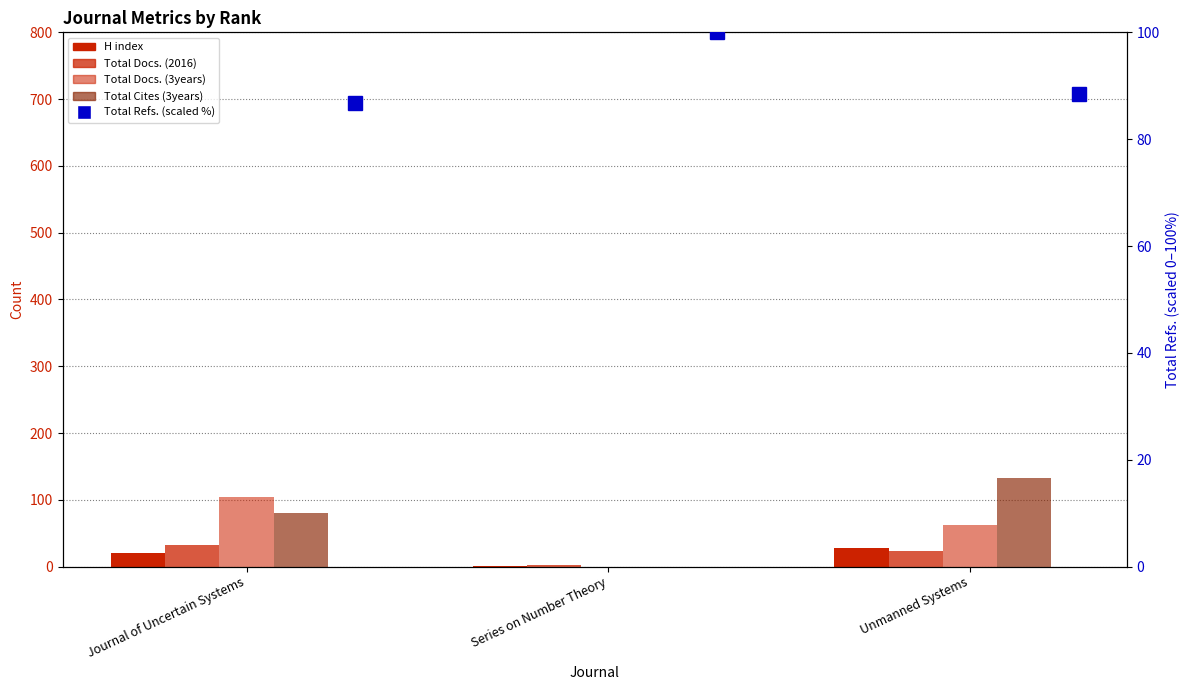

At how many categories does at least one series exceed 80?

3